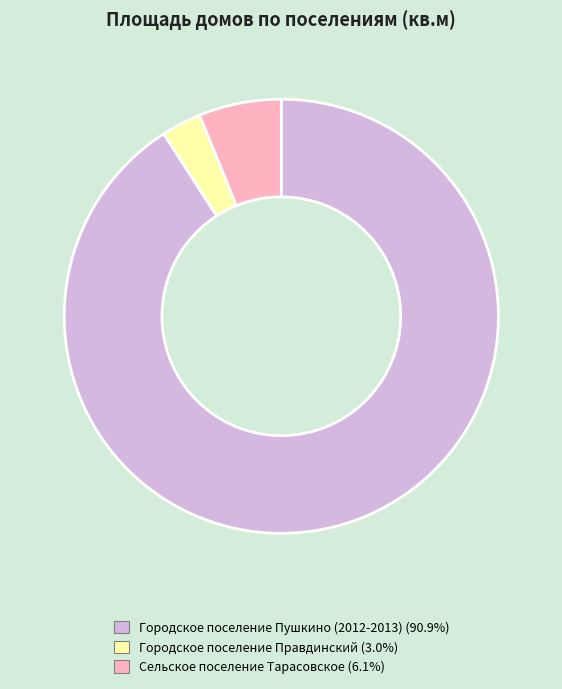

Rank the categories by value from lowest to highest.

Городское поселение Правдинский, Сельское поселение Тарасовское, Городское поселение Пушкино (2012-2013)